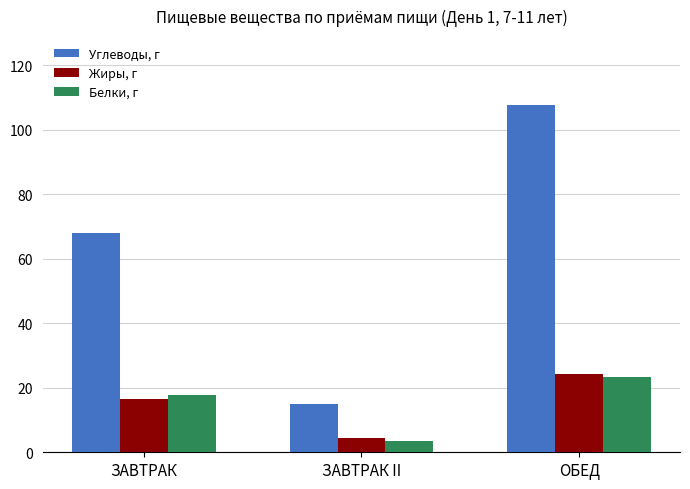

The Жиры, г series shows 11.0 at ОБЕД. True or false?

False